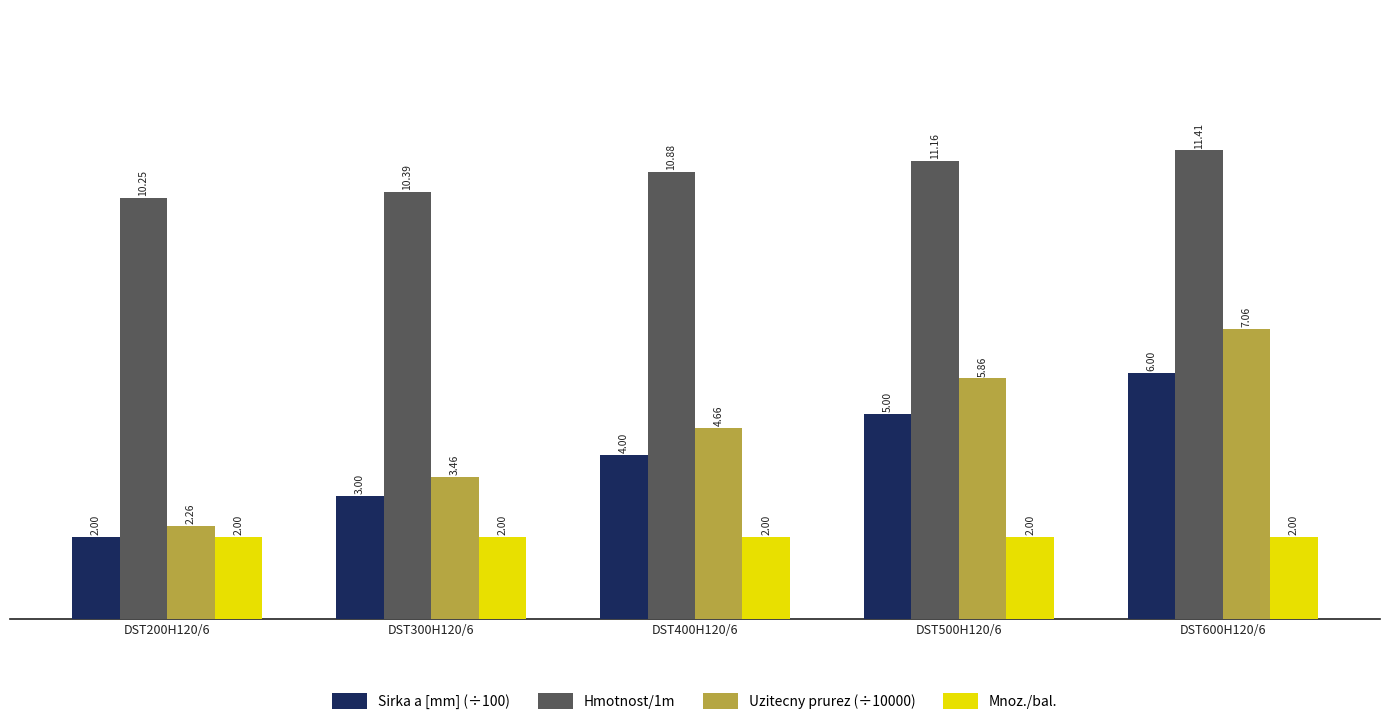

Between DST400H120/6 and DST500H120/6, which series saw the biggest shift?

Uzitecny prurez (÷10000)